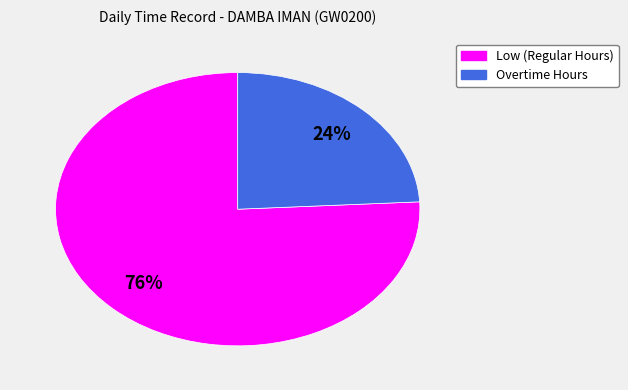

Is there any slice that represents more than half of the pie?

Yes